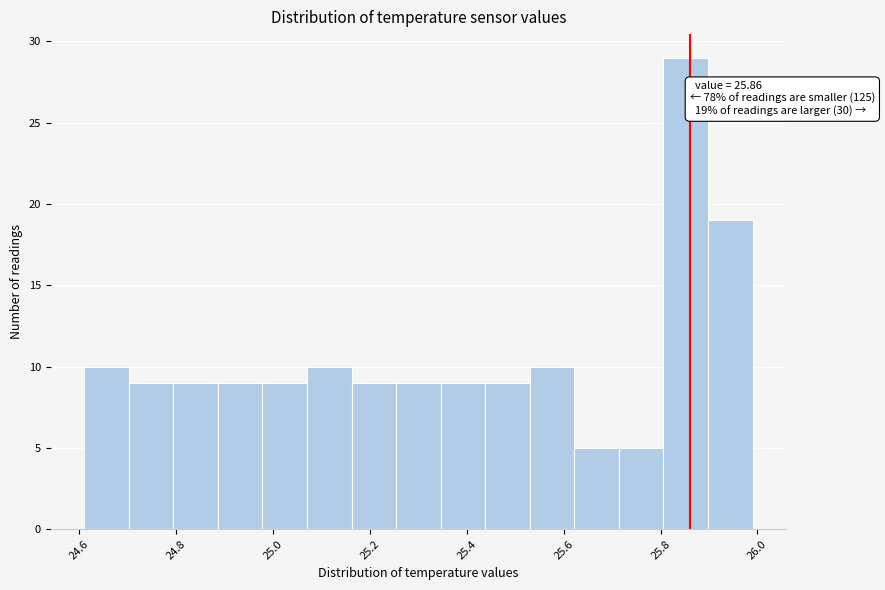

Over which range of the x-axis is the bar tallest?

25.806 to 25.898